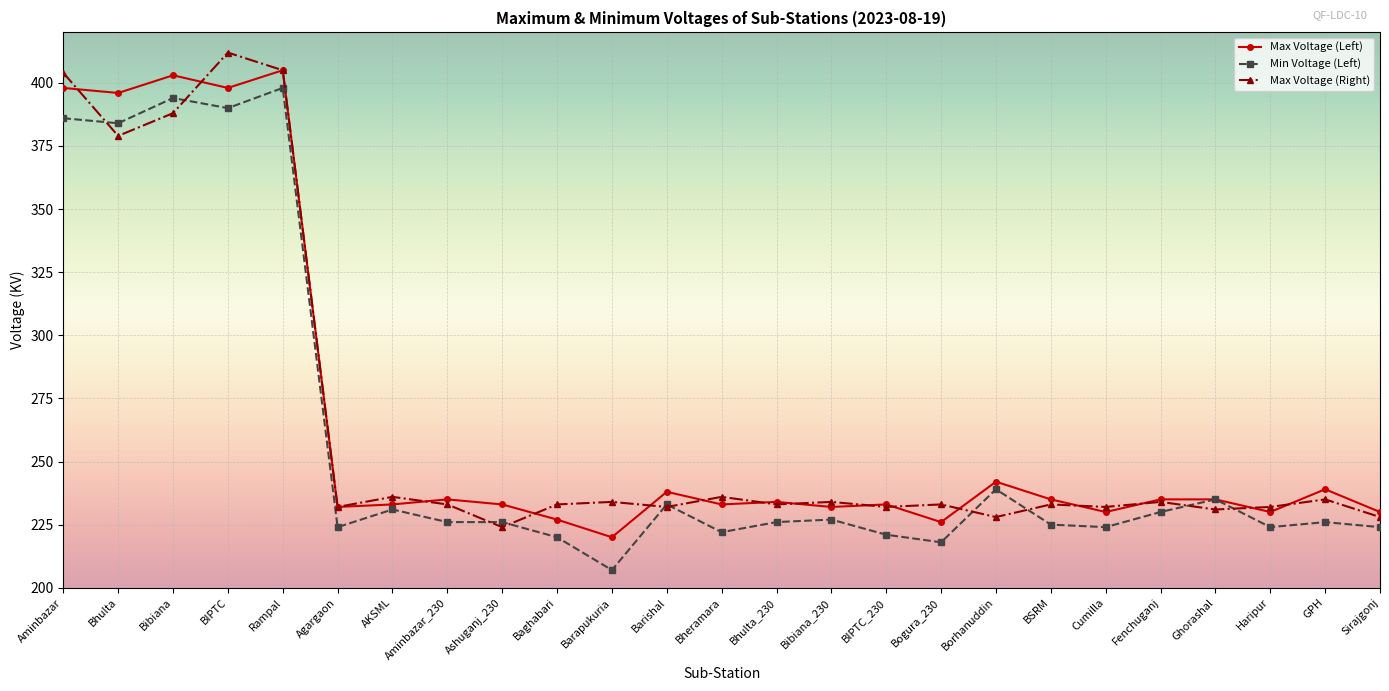

Where does the Min Voltage (Left) series first go above 226?

Aminbazar